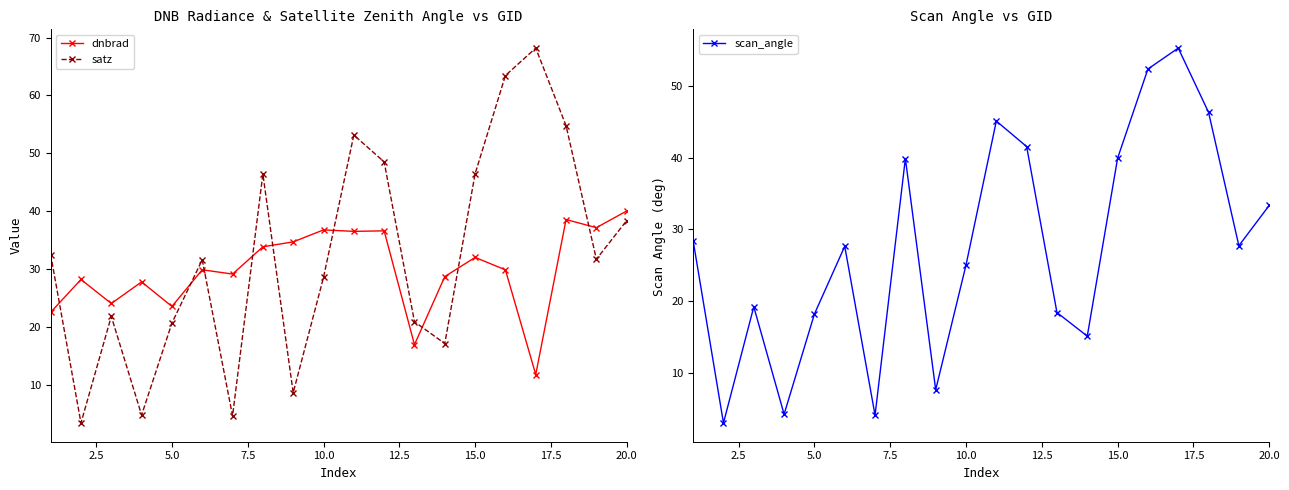

List the series in order of their overall mean, lowest first.

scan_angle, dnbrad, satz